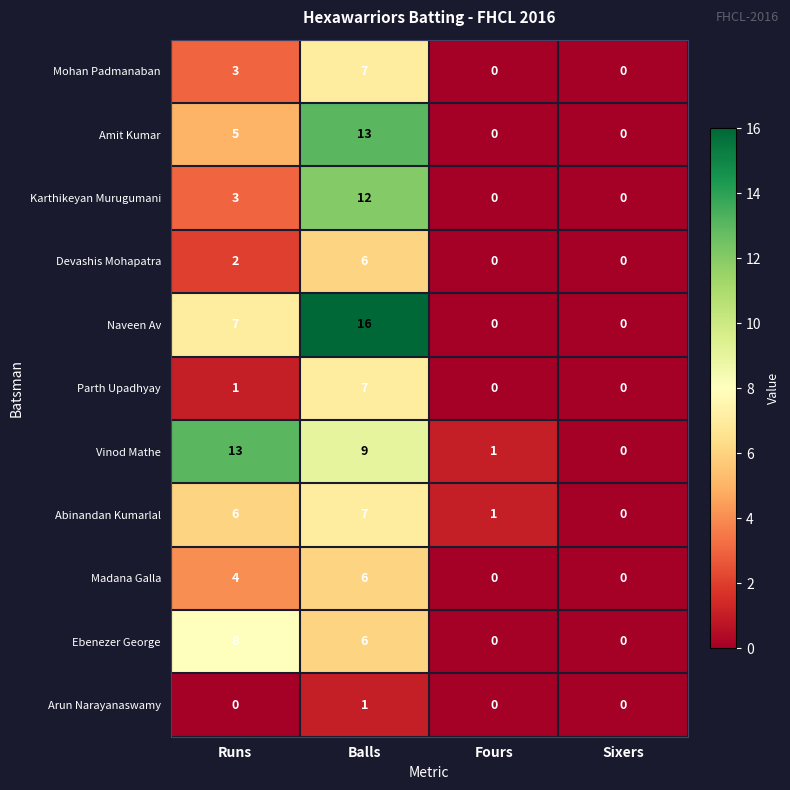

Which series has the widest spread of values?

Naveen Av